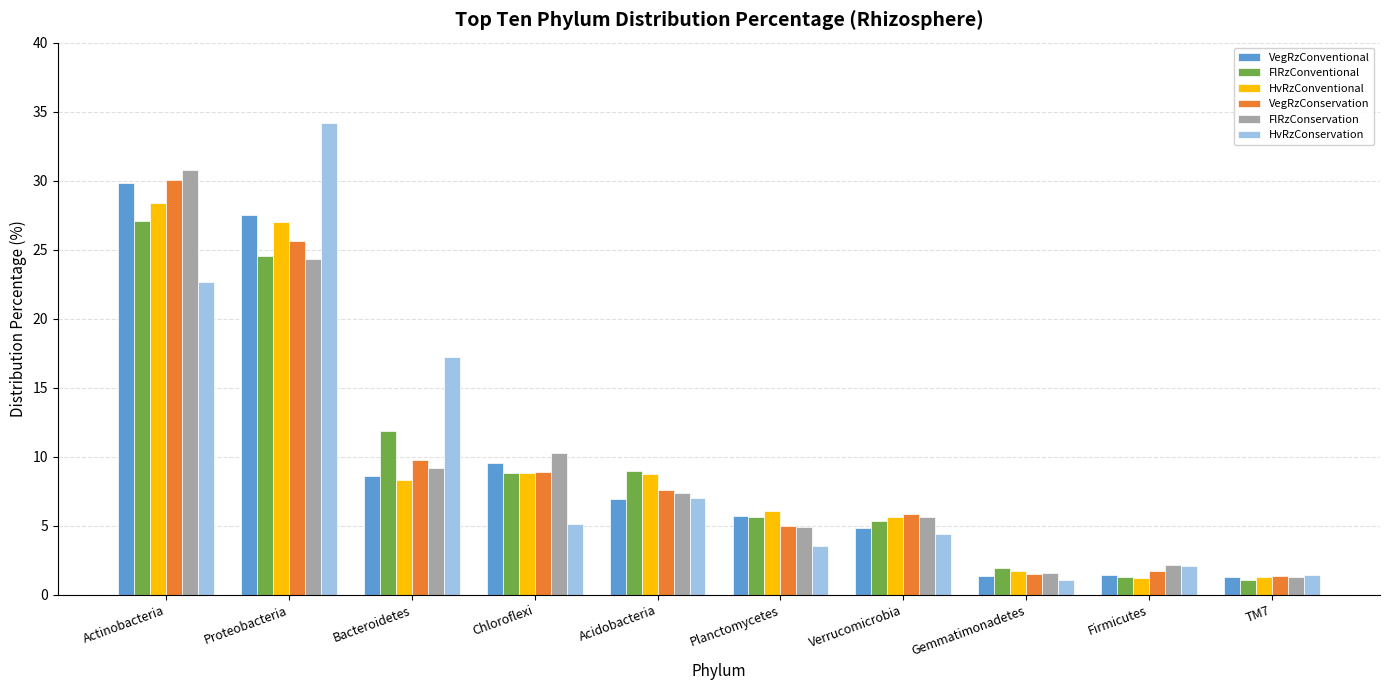

How many bars are there in each group?

6